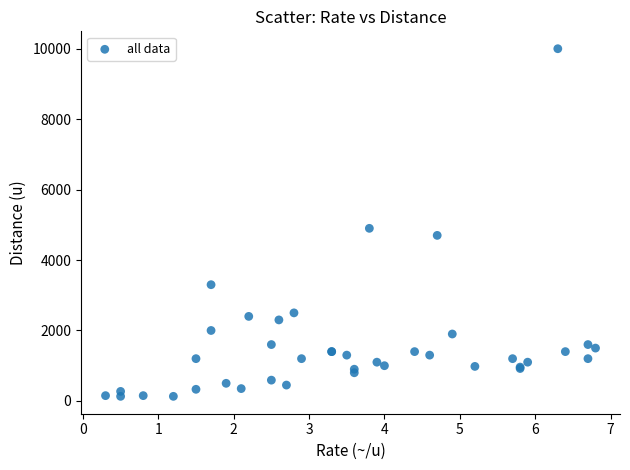

What Y value in the scatter plot is closest to 5065?

4900